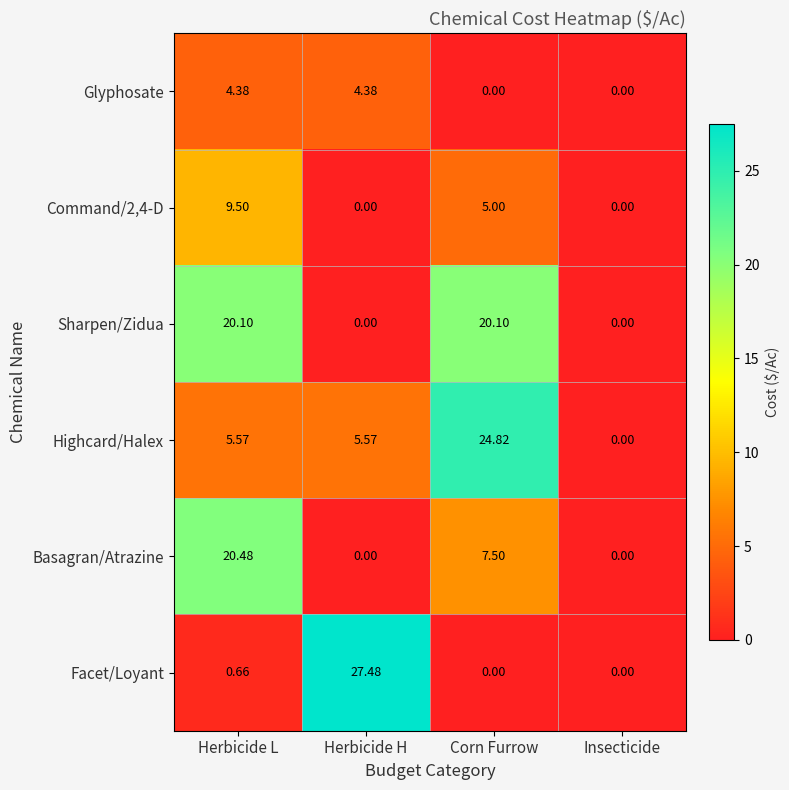

Which category has the highest value in the Basagran/Atrazine series?

Herbicide L